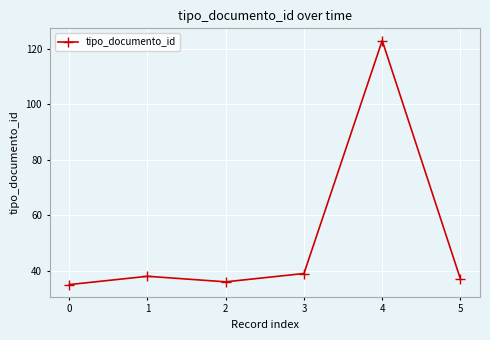

What is the maximum value shown in the chart?

123